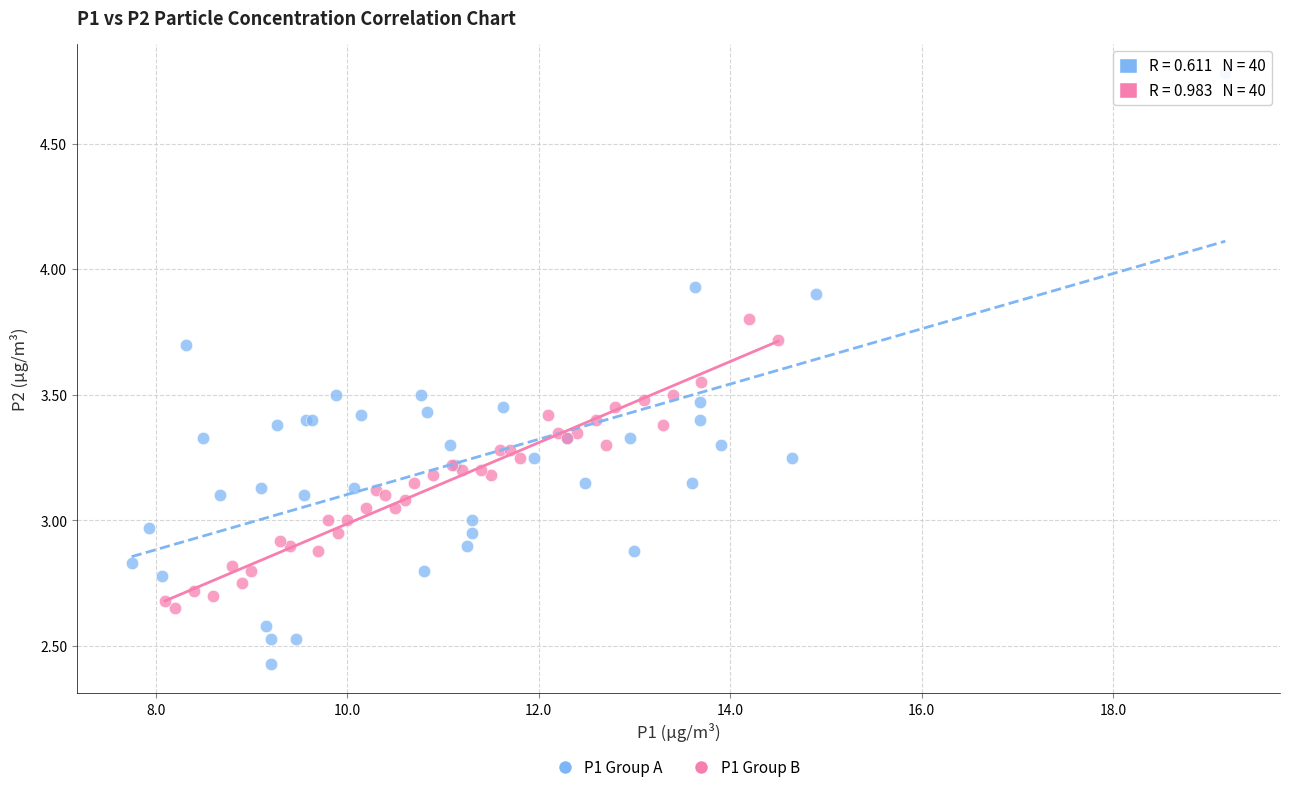

Which series reaches the maximum Y coordinate?

P1 Group A